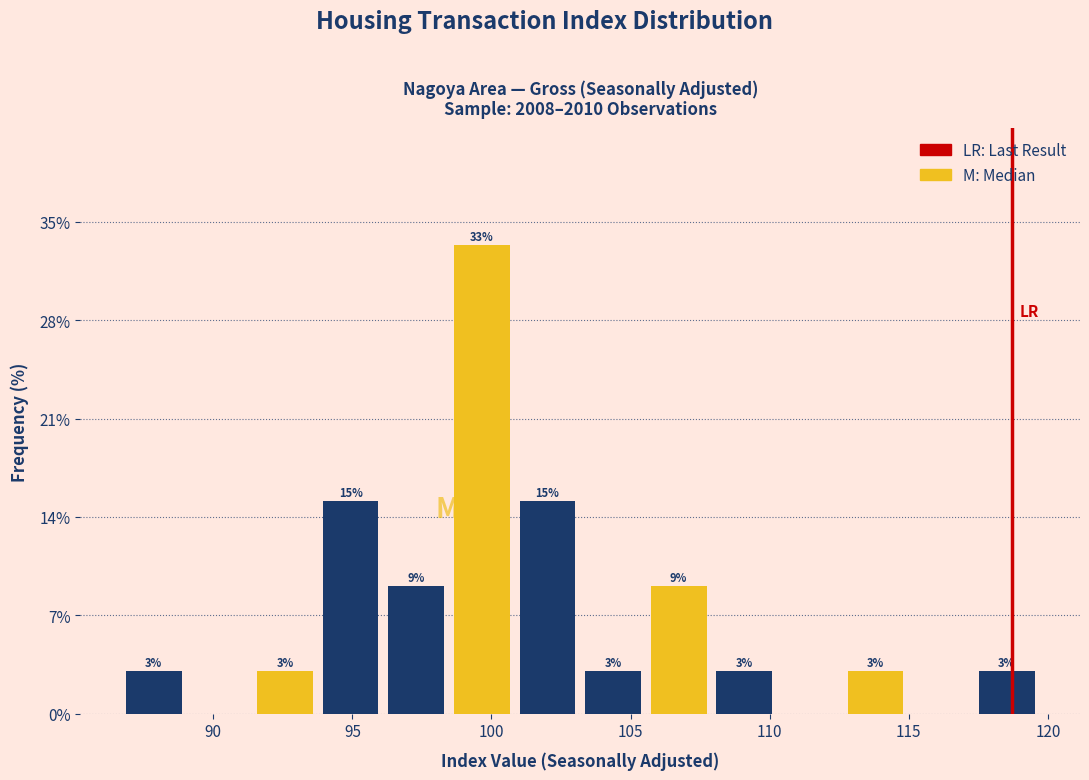

Which range on the x-axis has the tallest bar?

98.5 to 101.0